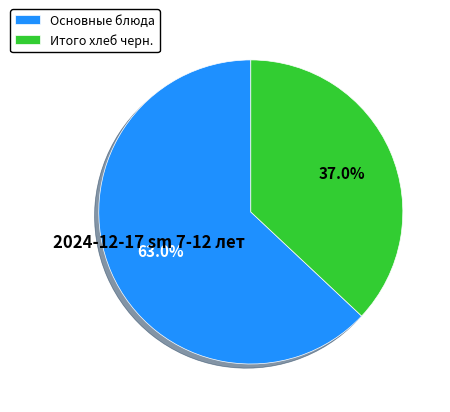

Between Основные блюда and Итого хлеб черн., which is larger?

Основные блюда